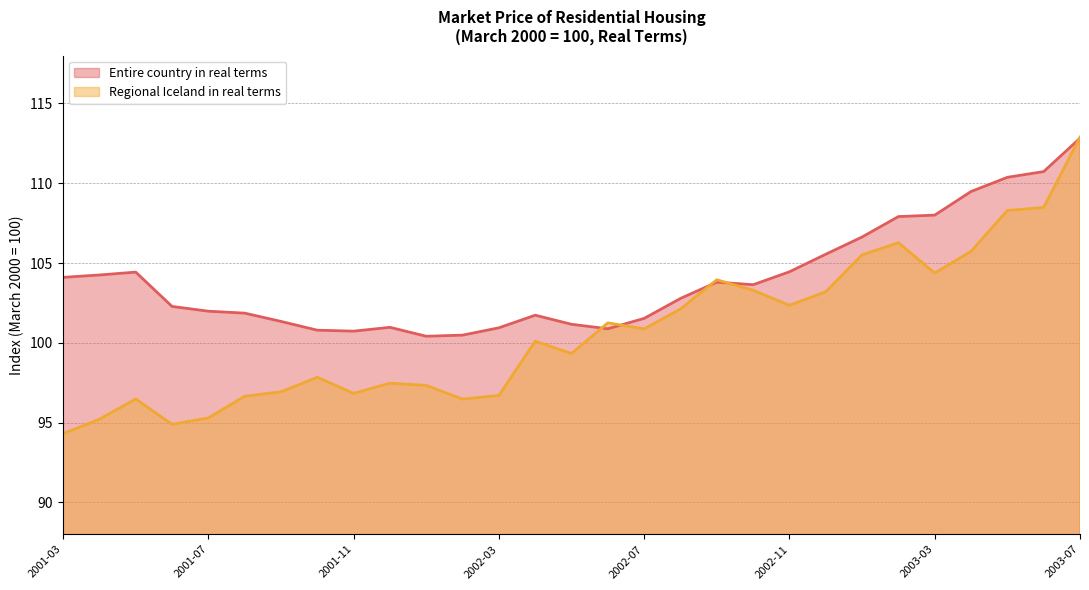

Does the chart have visible grid lines?

Yes